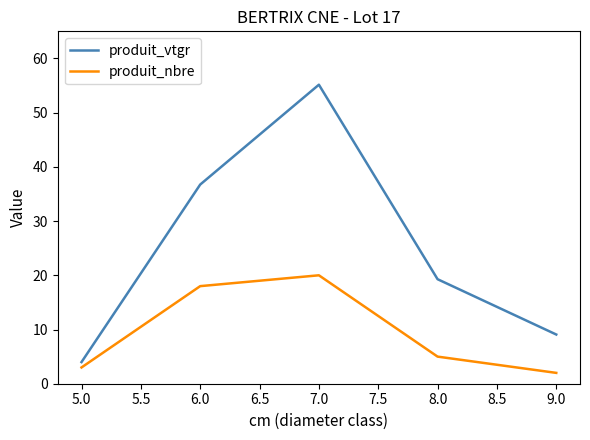

At which label does produit_vtgr first exceed 19?

6.0